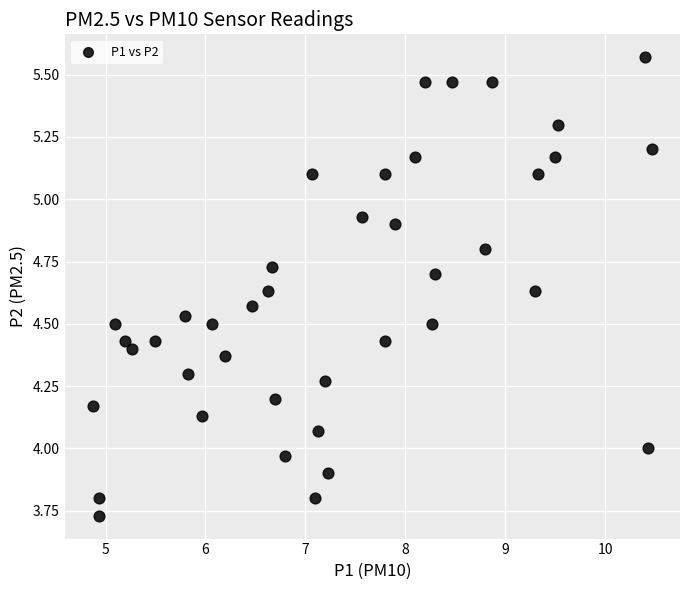

What is the range of Y values (max minus min)?

1.8